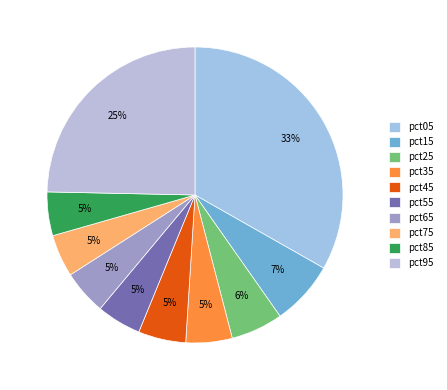

How many segments does this pie chart have?

10